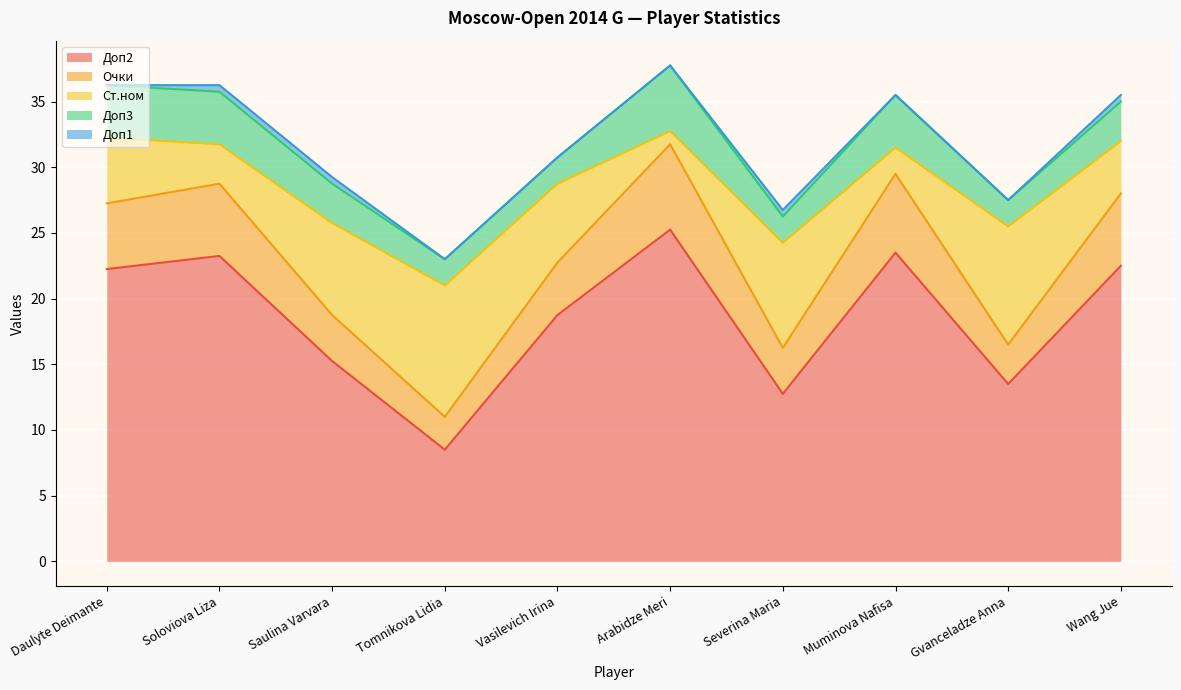

What is the lowest value of the Доп2 series?

8.5